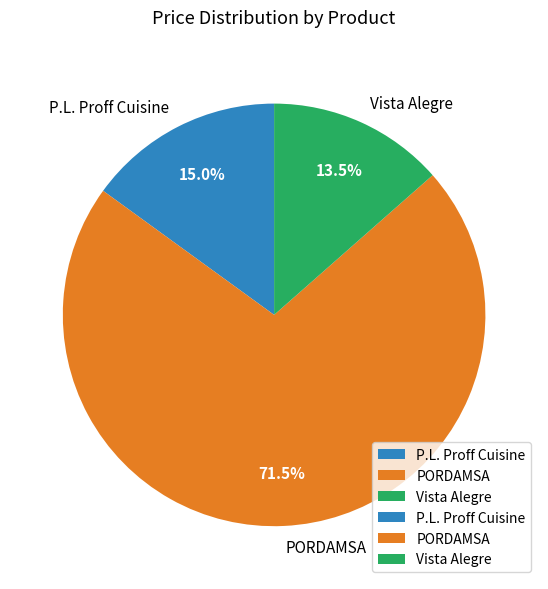

To the nearest percent, what is the average slice percentage?

33%